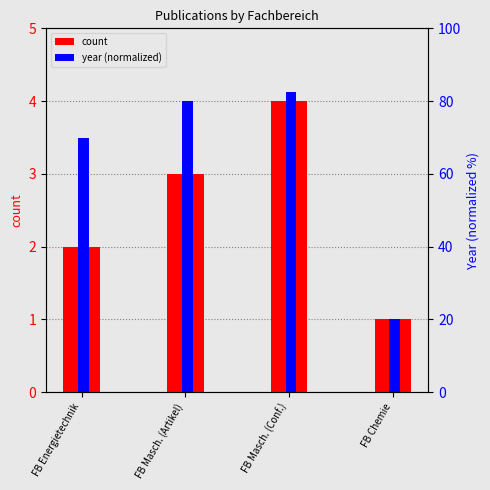

The value of Year (normalized) at FB Chemie is 13.2. True or false?

False